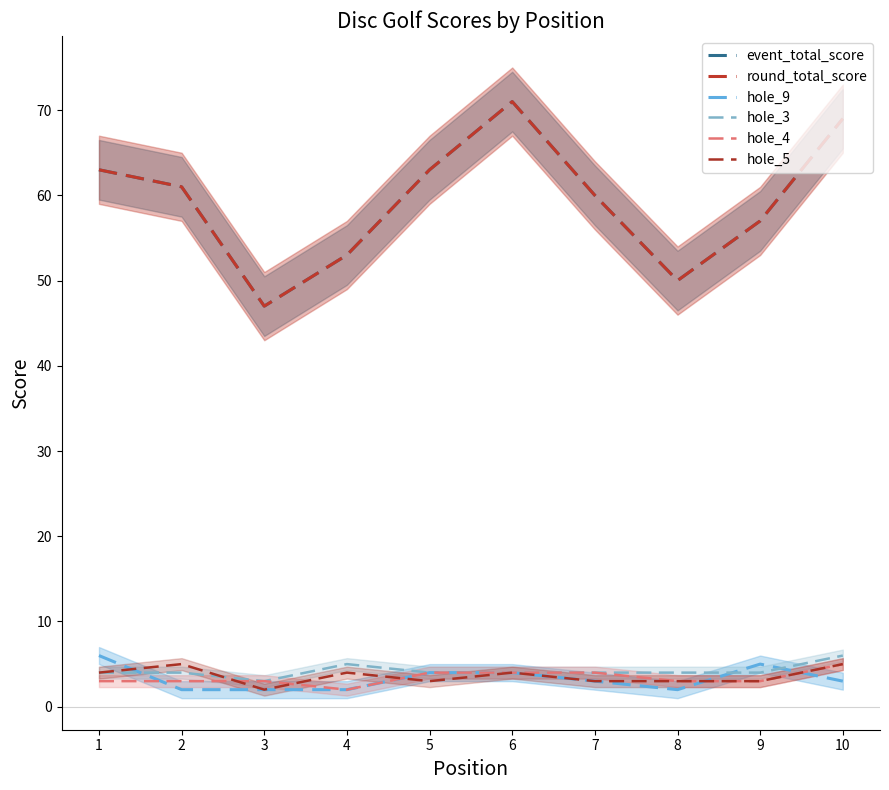

Count the number of data series in this chart.

6